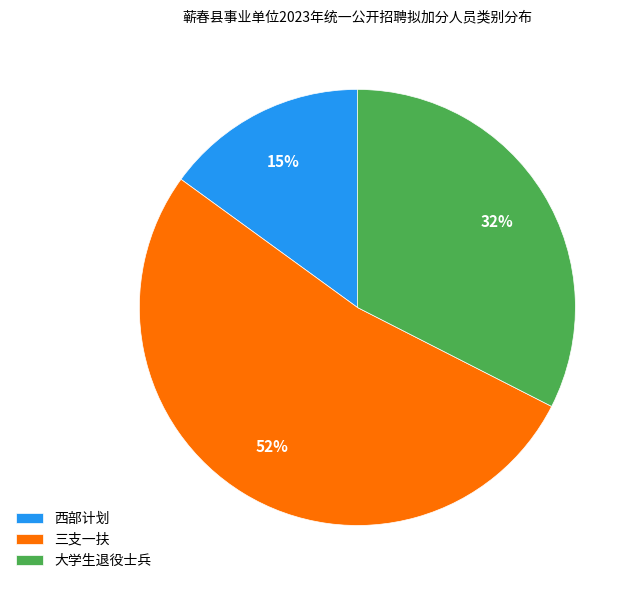

How many slices are in this pie chart?

3